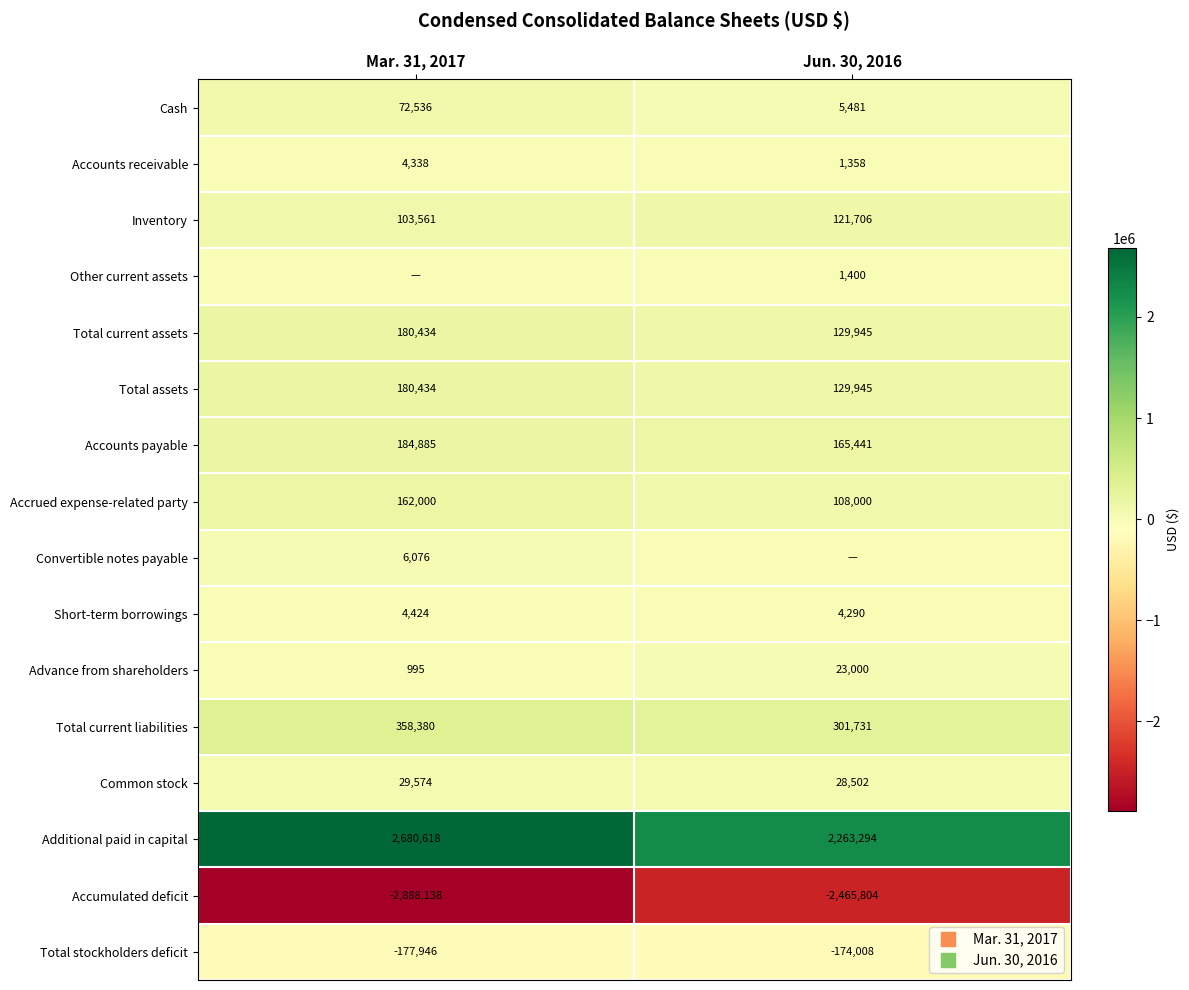

Is it true that Common stock equals 29574 at Mar. 31, 2017?

True